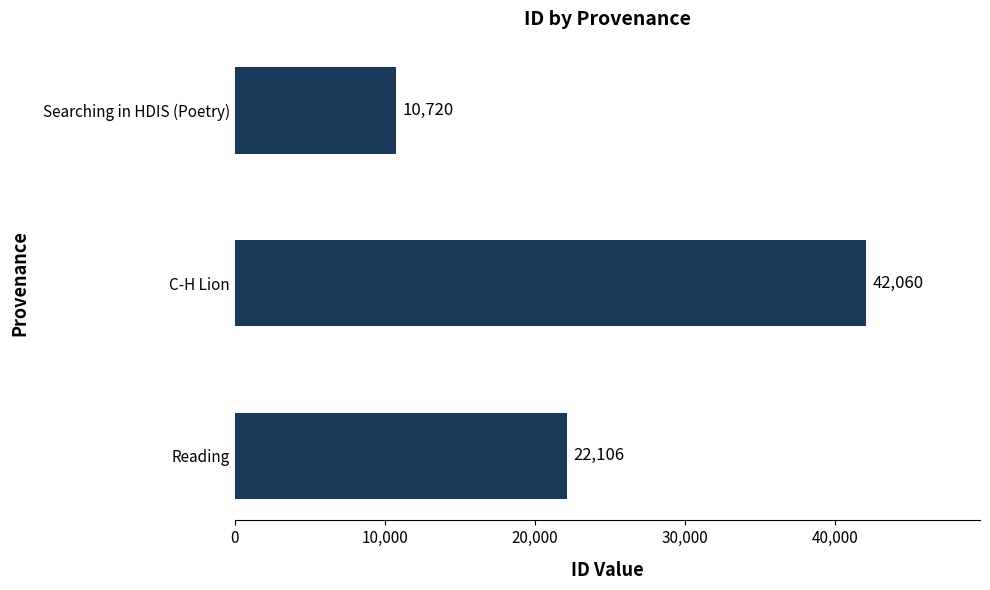

What is the change in value from C-H Lion to Reading?

-19954